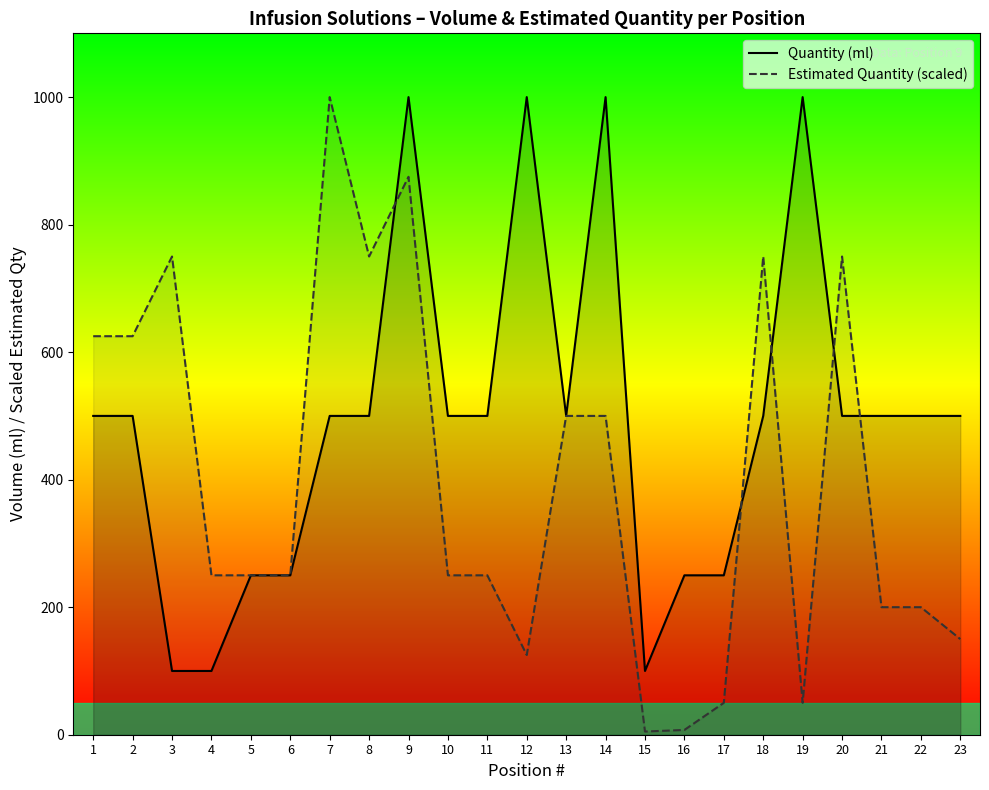

At which category does Quantity (ml) reach its first local valley?

13